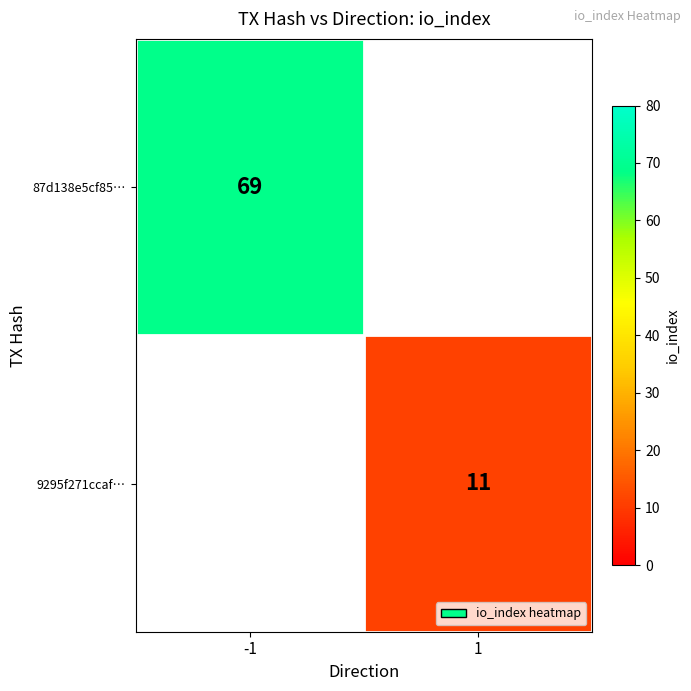

Is it true that 87d138e5cf85… equals 91 at -1?

False